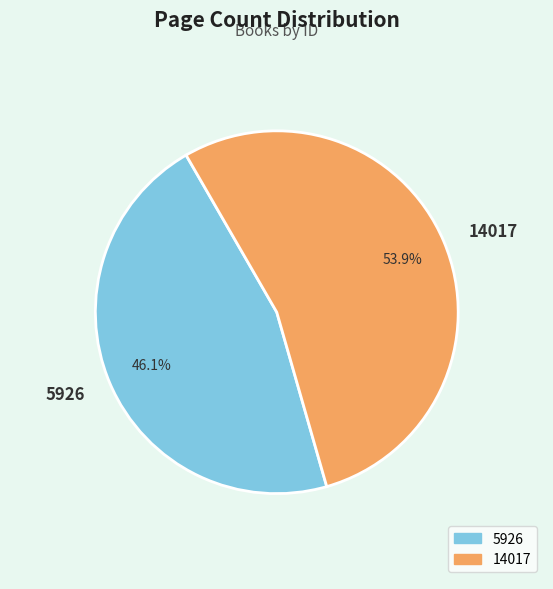

What percentage is NOT represented by 14017?

46.1%